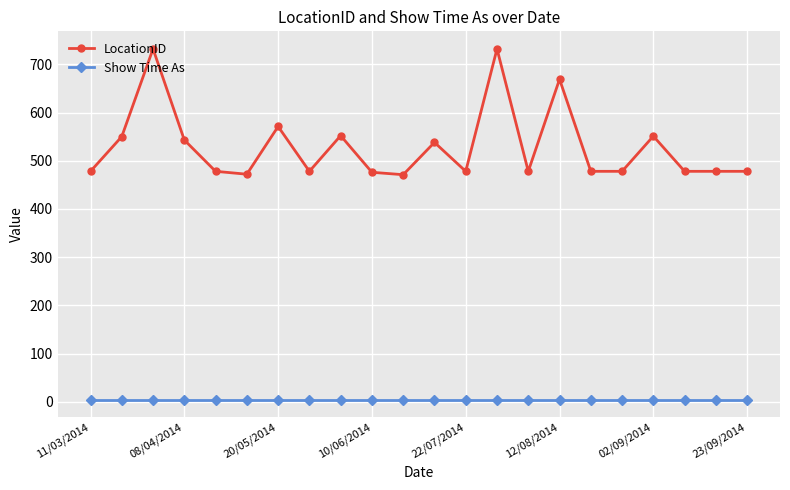

What is the maximum value for LocationID?

732